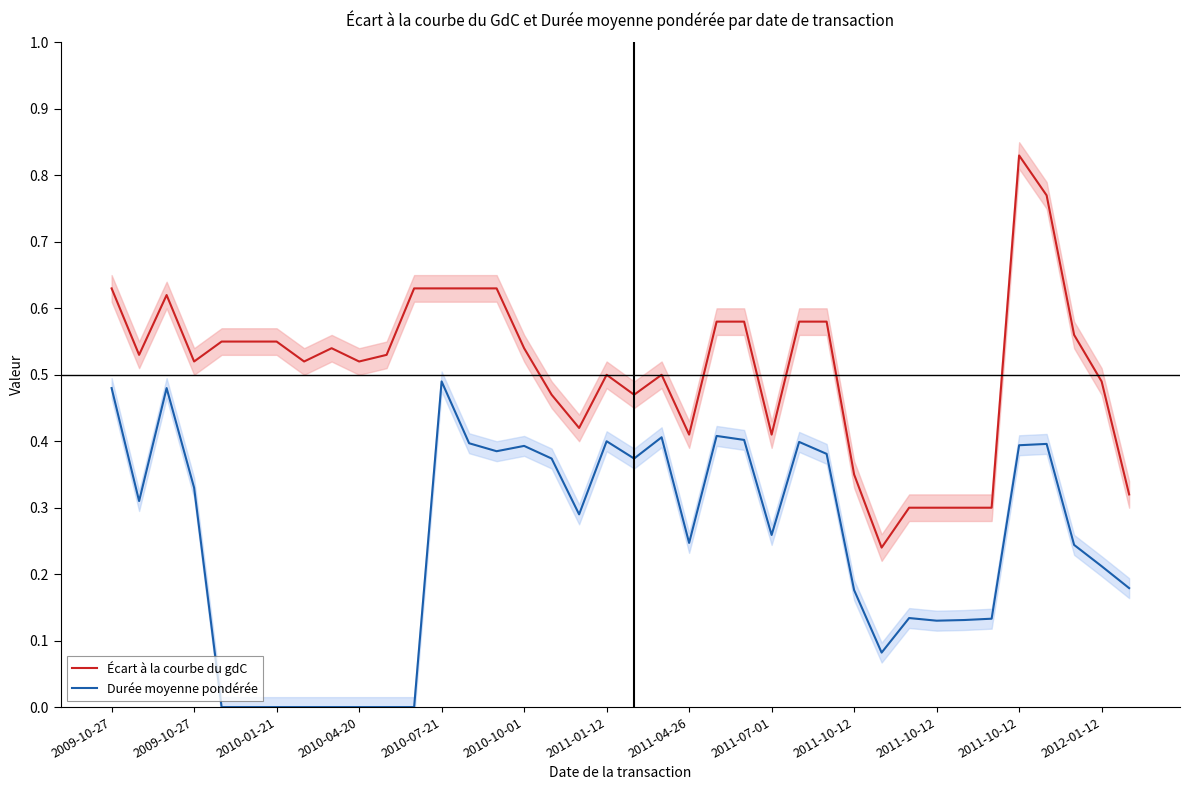

True or false: Durée moyenne pondérée and Écart à la courbe du gdC intersect in this chart.

False